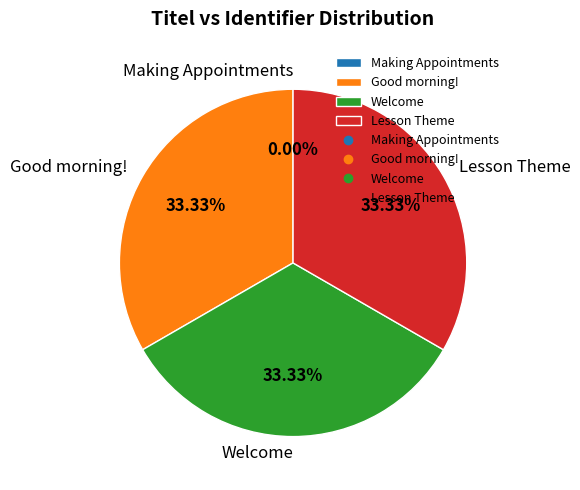

Does any single category account for the majority?

No